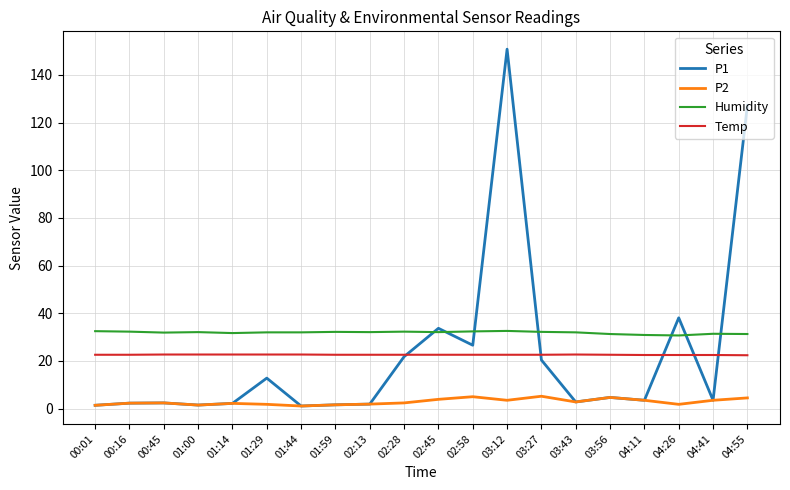

At which category is the sum across all series the highest?

03:12